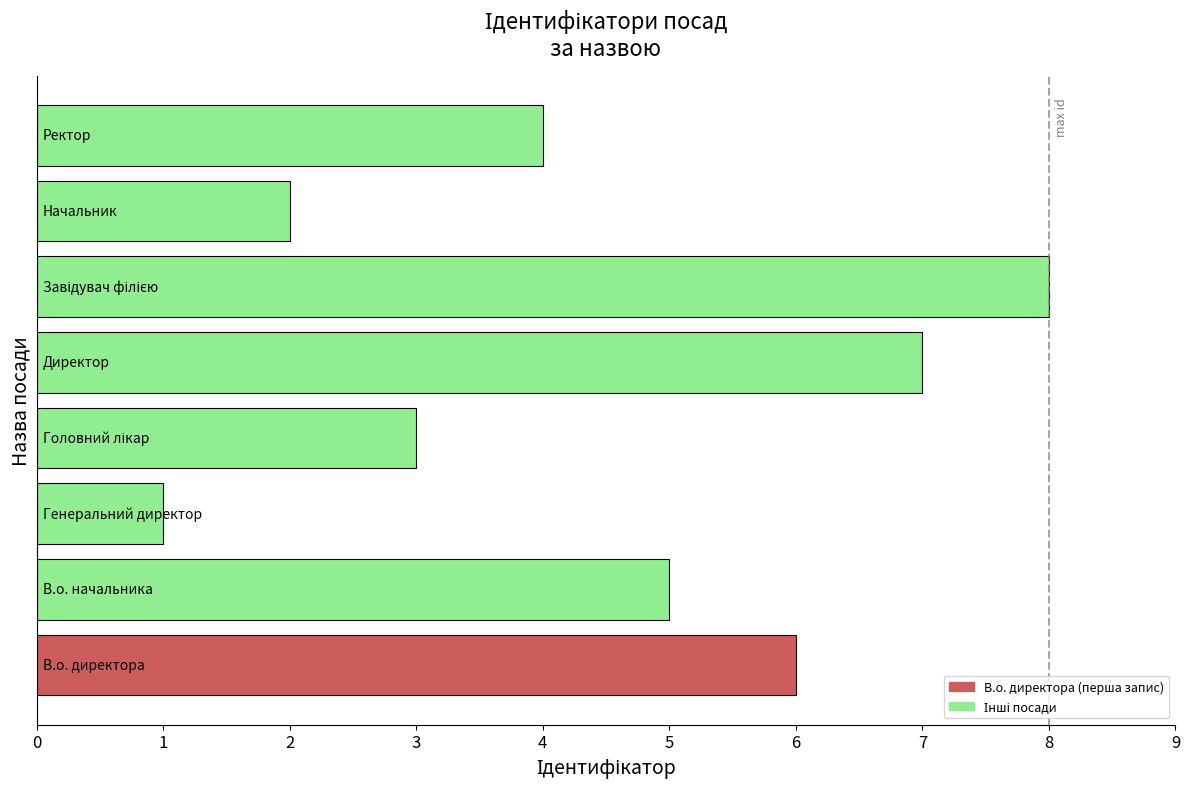

What is the sum of all values?

36